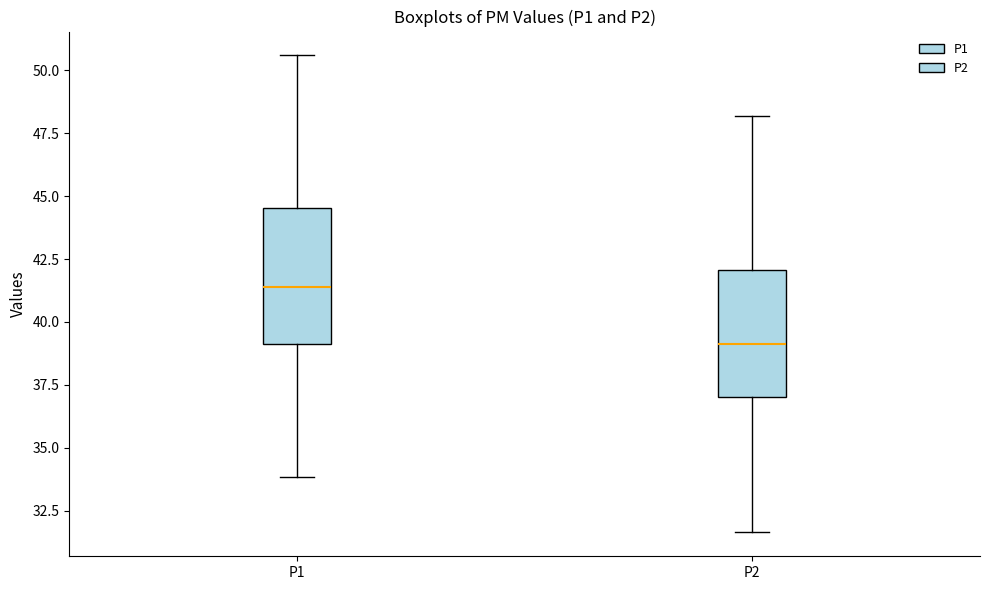

Which box's median line is the lowest?

P2